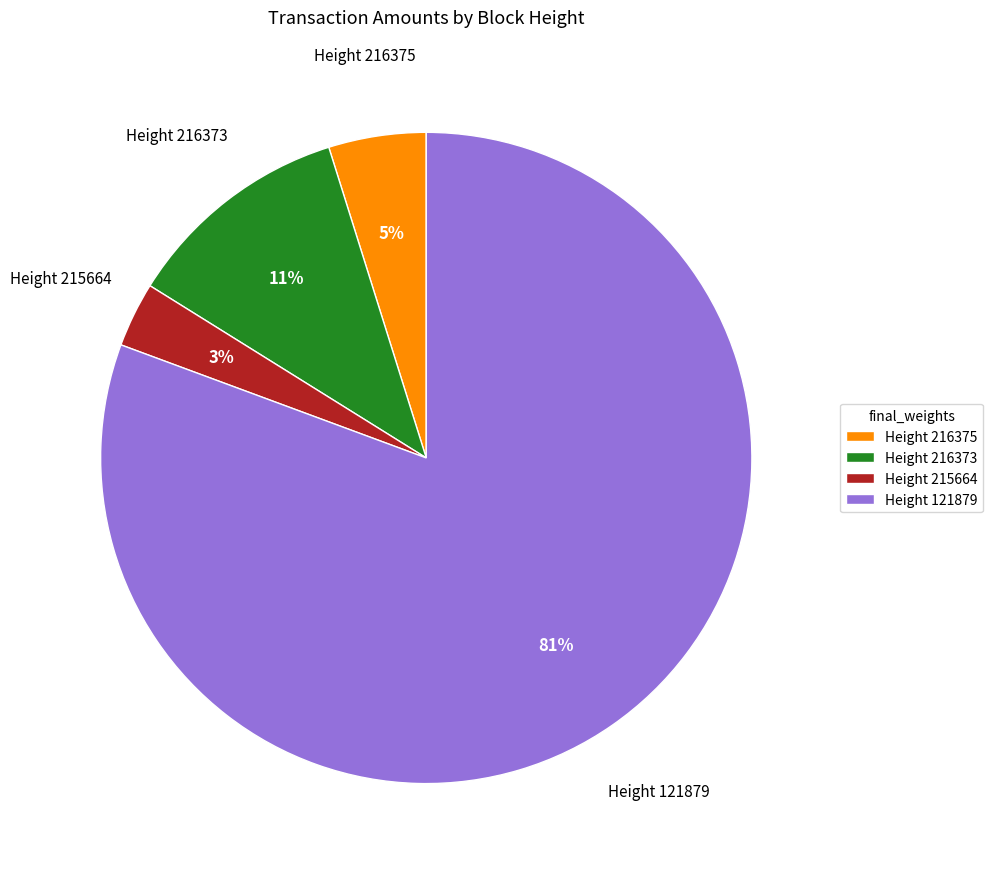

Which slice represents more than half of the pie?

Height 121879